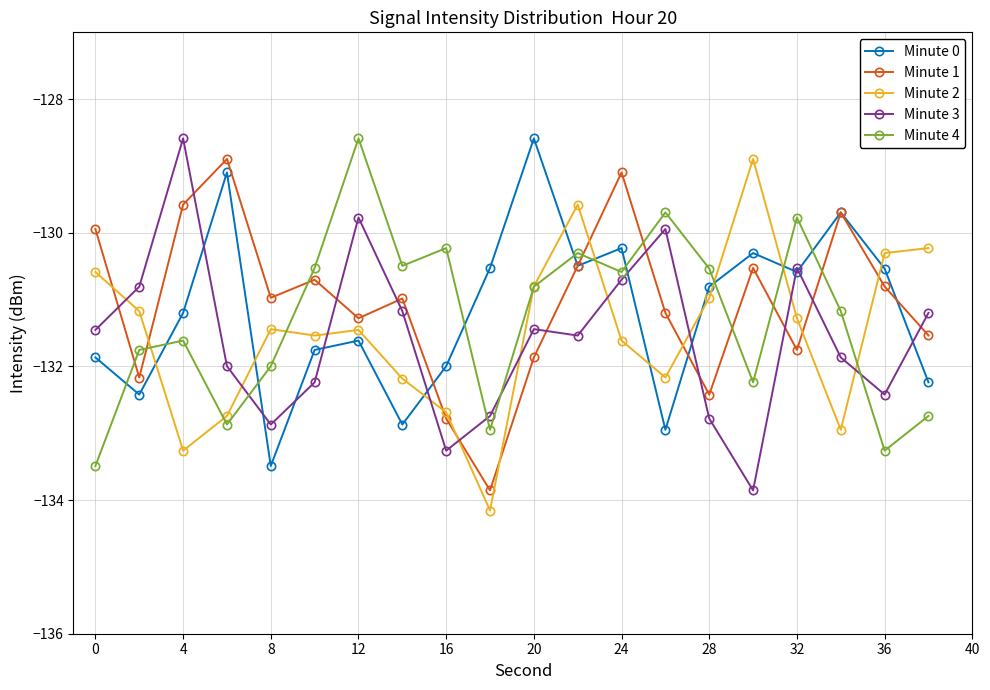

Does the chart display data point markers on the line(s)?

Yes